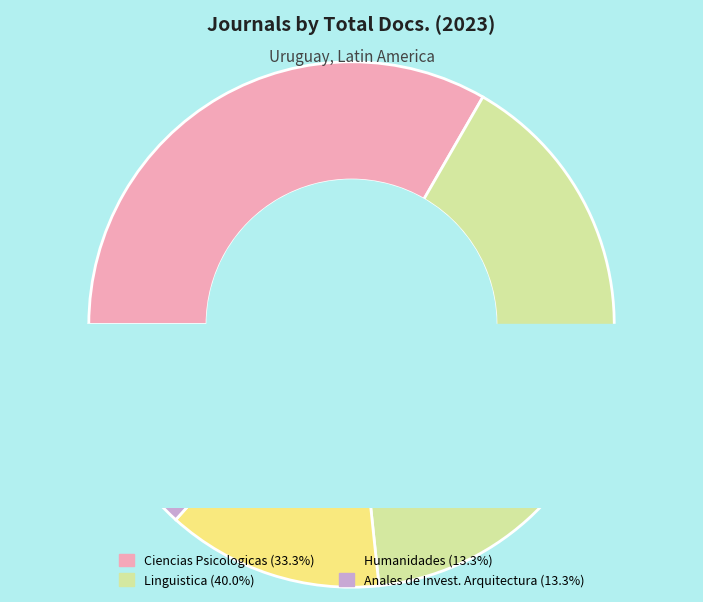

To the nearest percent, what is the combined percentage of Humanidades and Linguistica?

53%